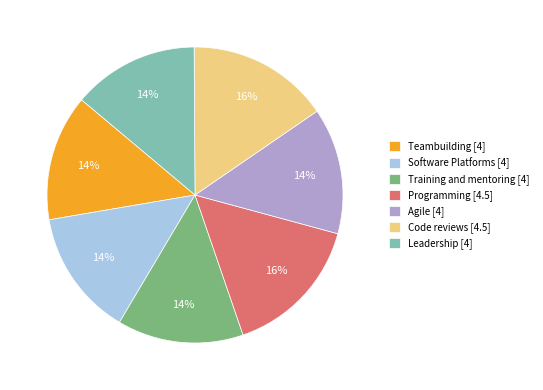

Approximately how many times larger is the value at Teambuilding [4] compared to Training and mentoring [4]?

1.0